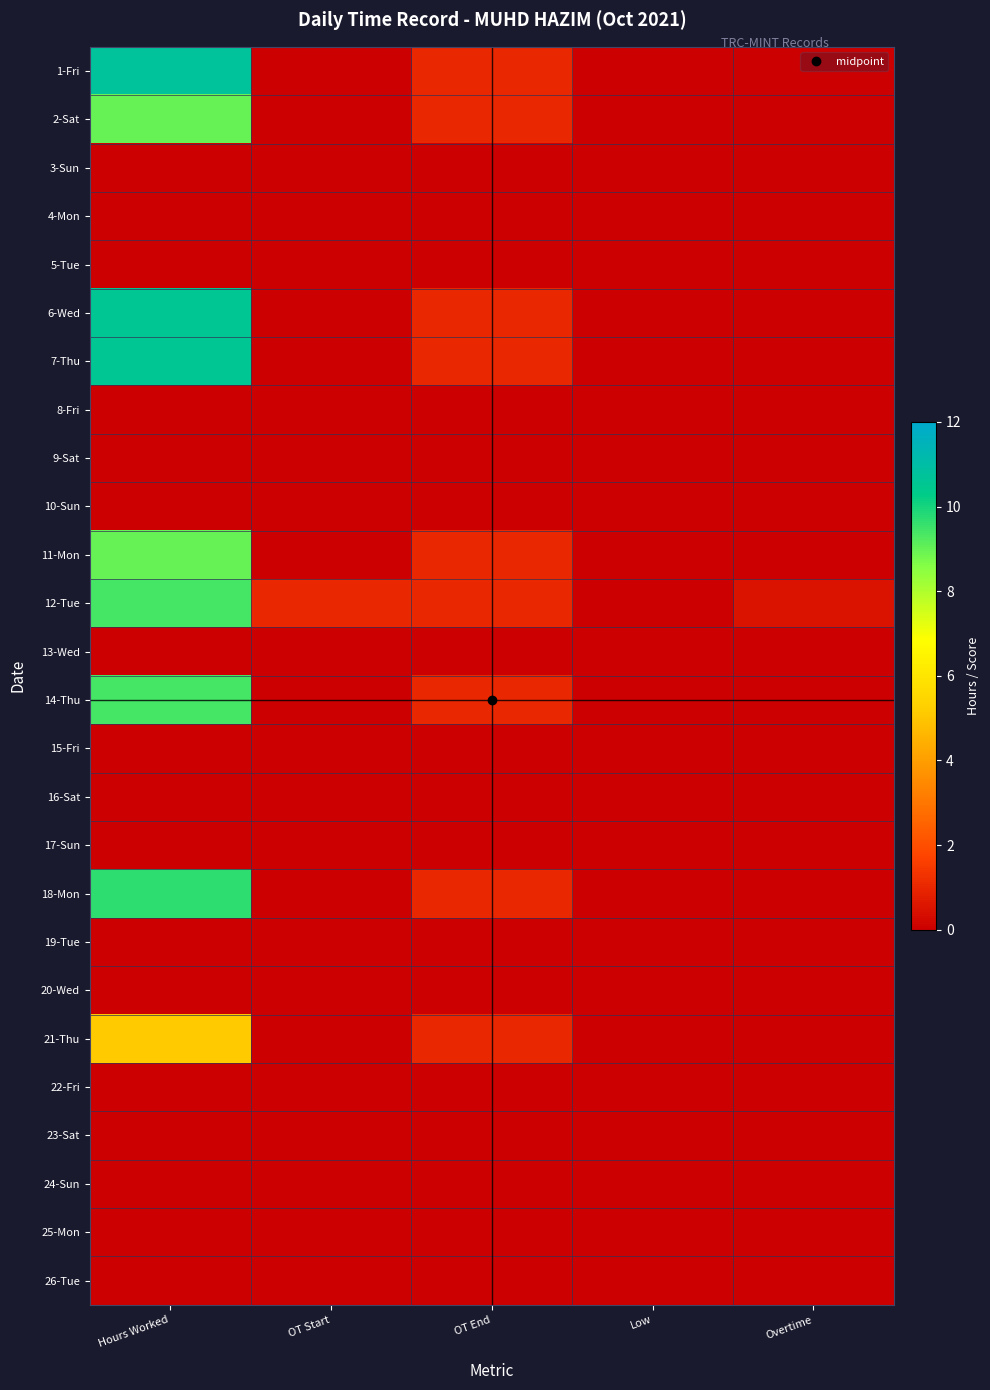

Count the number of categories in the chart.

5